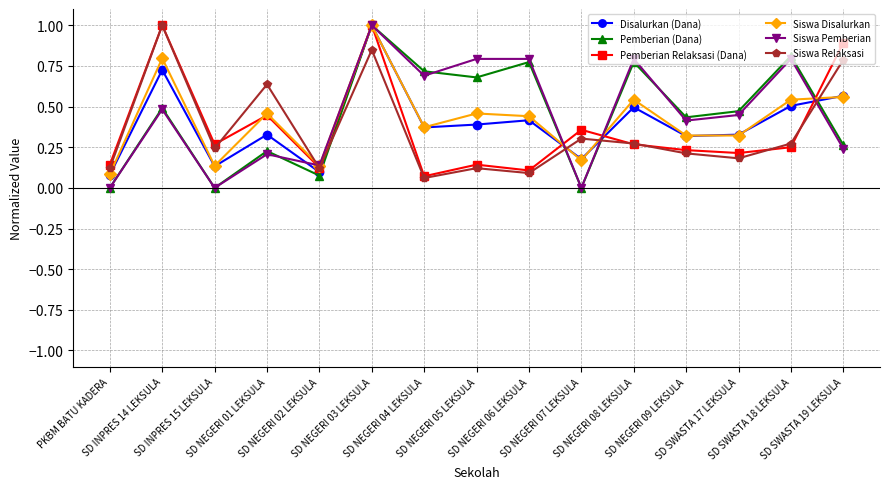

What is the maximum value for Pemberian Relaksasi (Dana)?

1.0